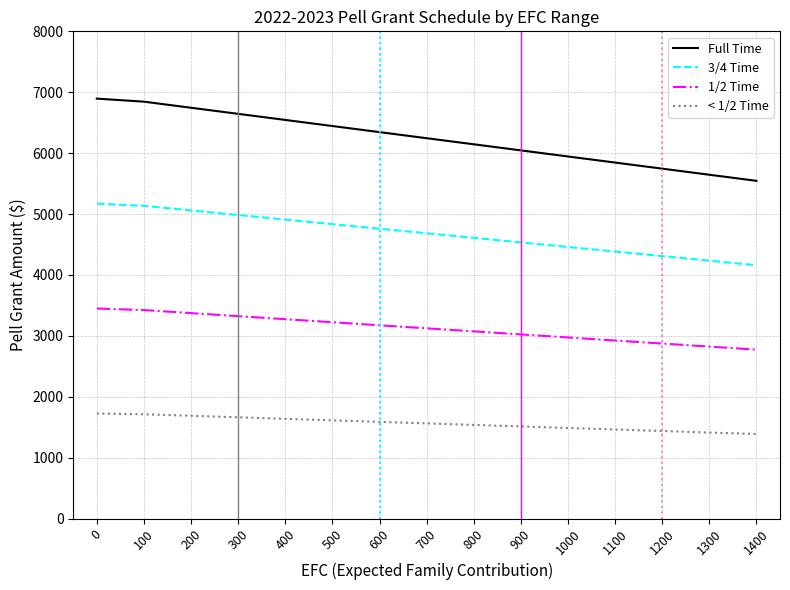

What is the minimum value for Full Time?

5545